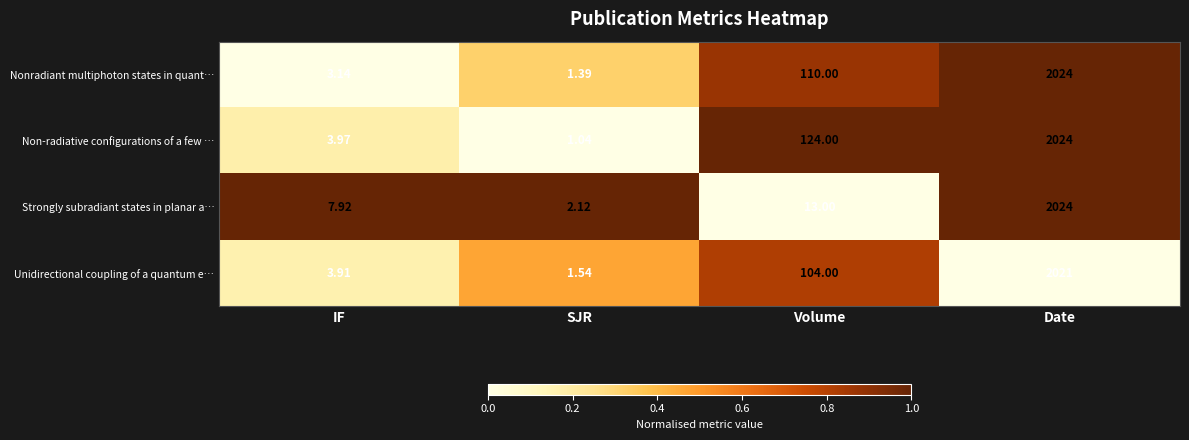

Which category has the highest value in the Nonradiant multiphoton states in quant… series?

Date